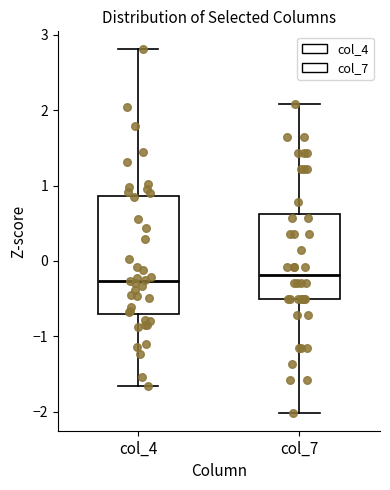

Reading left to right, read every box against the y-axis: the position of its median line, the range the box covers, and the ends of its whiskers. The values are not printed on the chart, so give them approximately, as read against the axis.

col_4: median -0.3, box -0.7 to 0.9, whiskers -1.7 to 2.8
col_7: median -0.2, box -0.5 to 0.6, whiskers -2.0 to 2.1